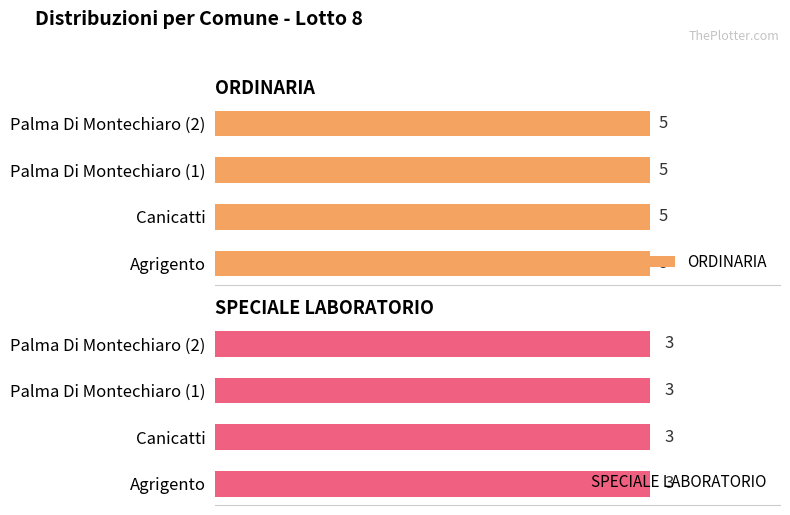

The ORDINARIA series shows 56 at Palma Di Montechiaro (2). True or false?

False